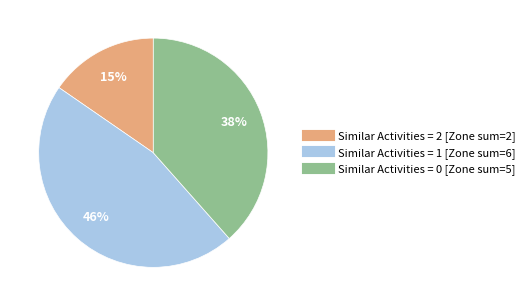

To the nearest percent, what is the average slice percentage?

33%